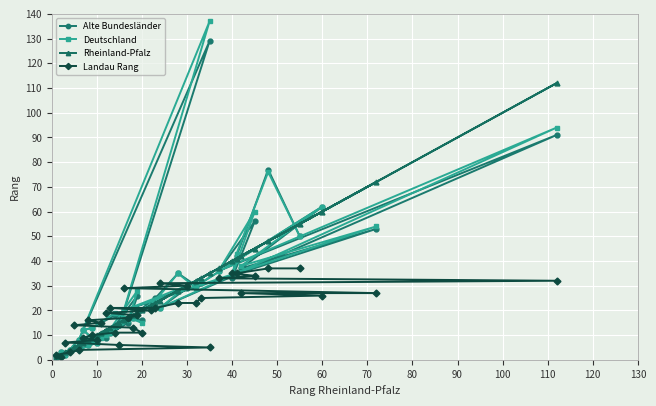

Rank the series by their maximum value, from lowest to highest.

Landau Rang, Rheinland-Pfalz, Alte Bundesländer, Deutschland